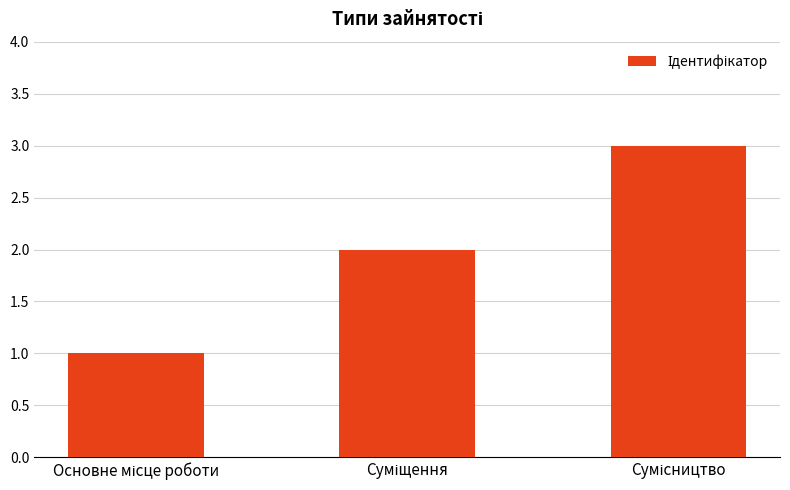

What is the maximum value shown in the chart?

3